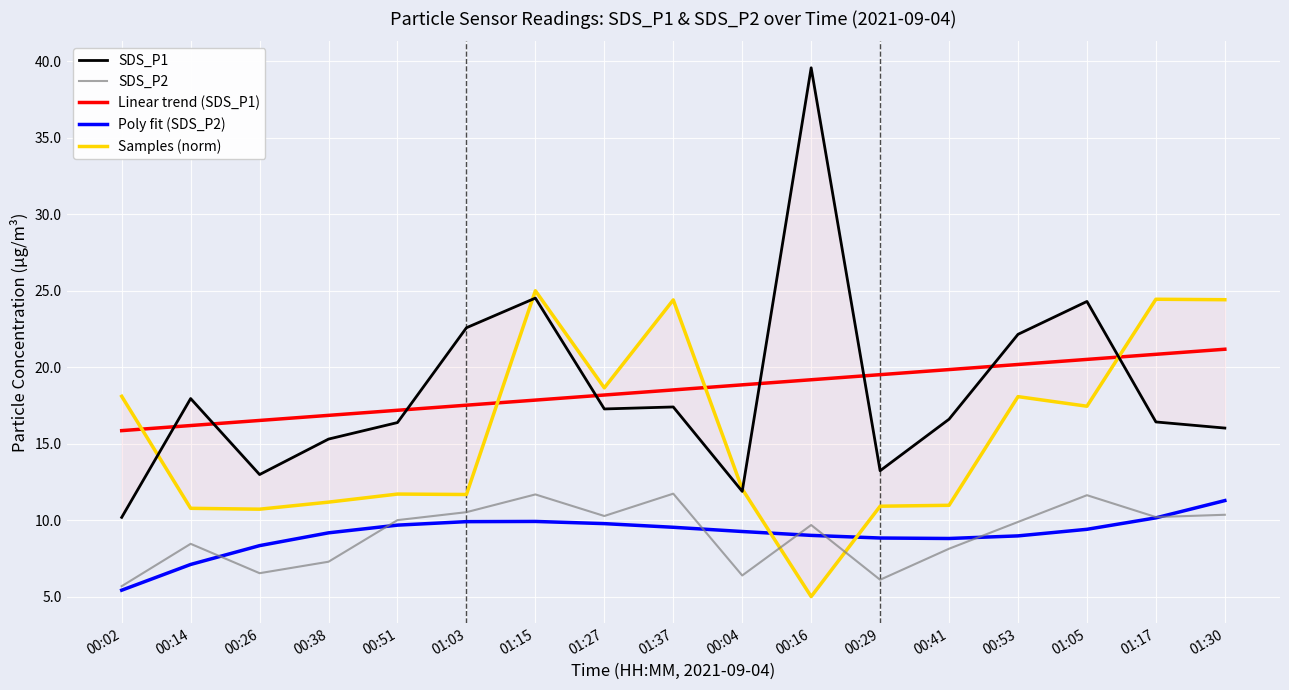

What is the label of the 6th point from the left?

01:03